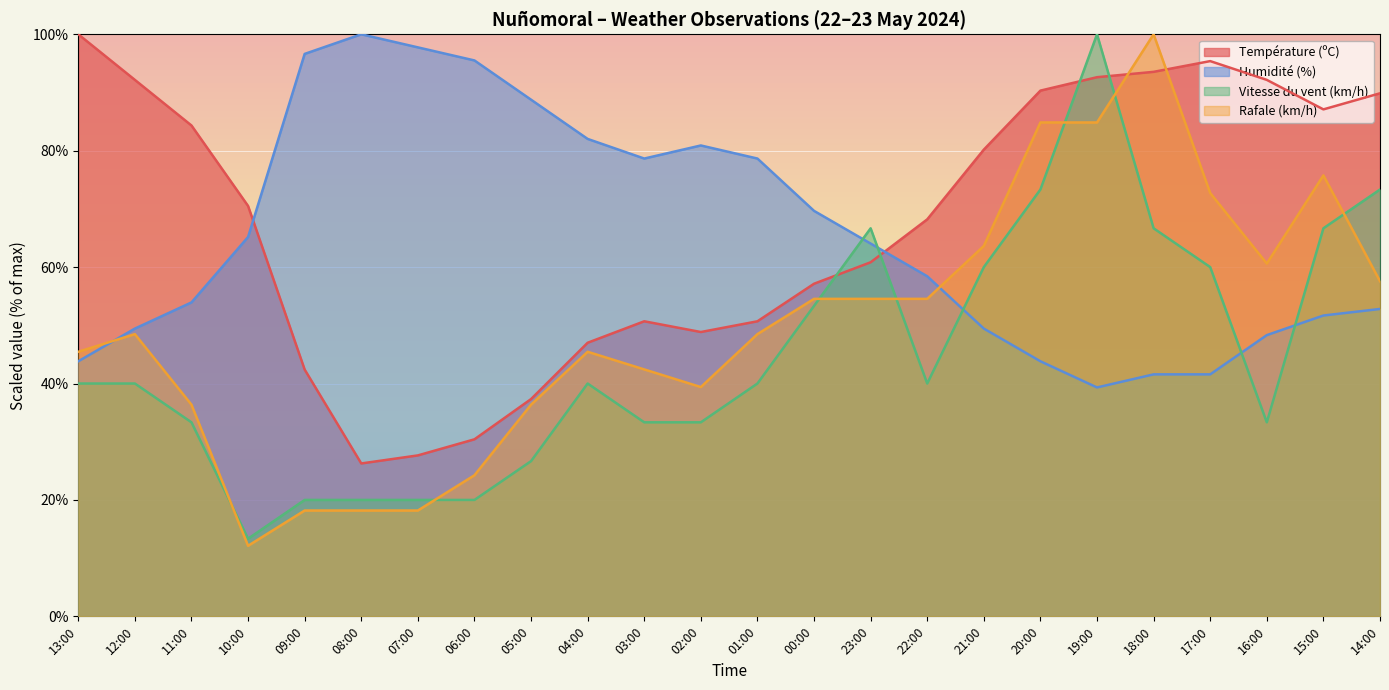

True or false: Température (ºC) has a value of 27.6 at 07:00.

True